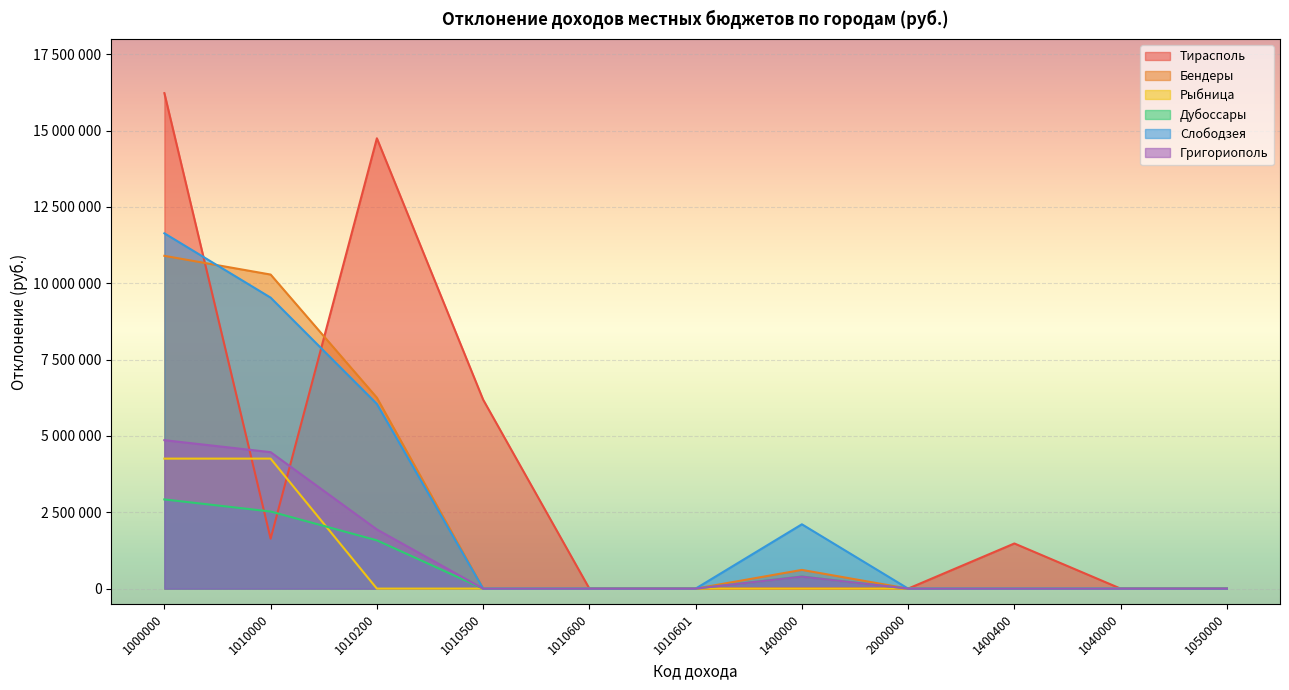

What is the total value across all series at 1010200?

30570720